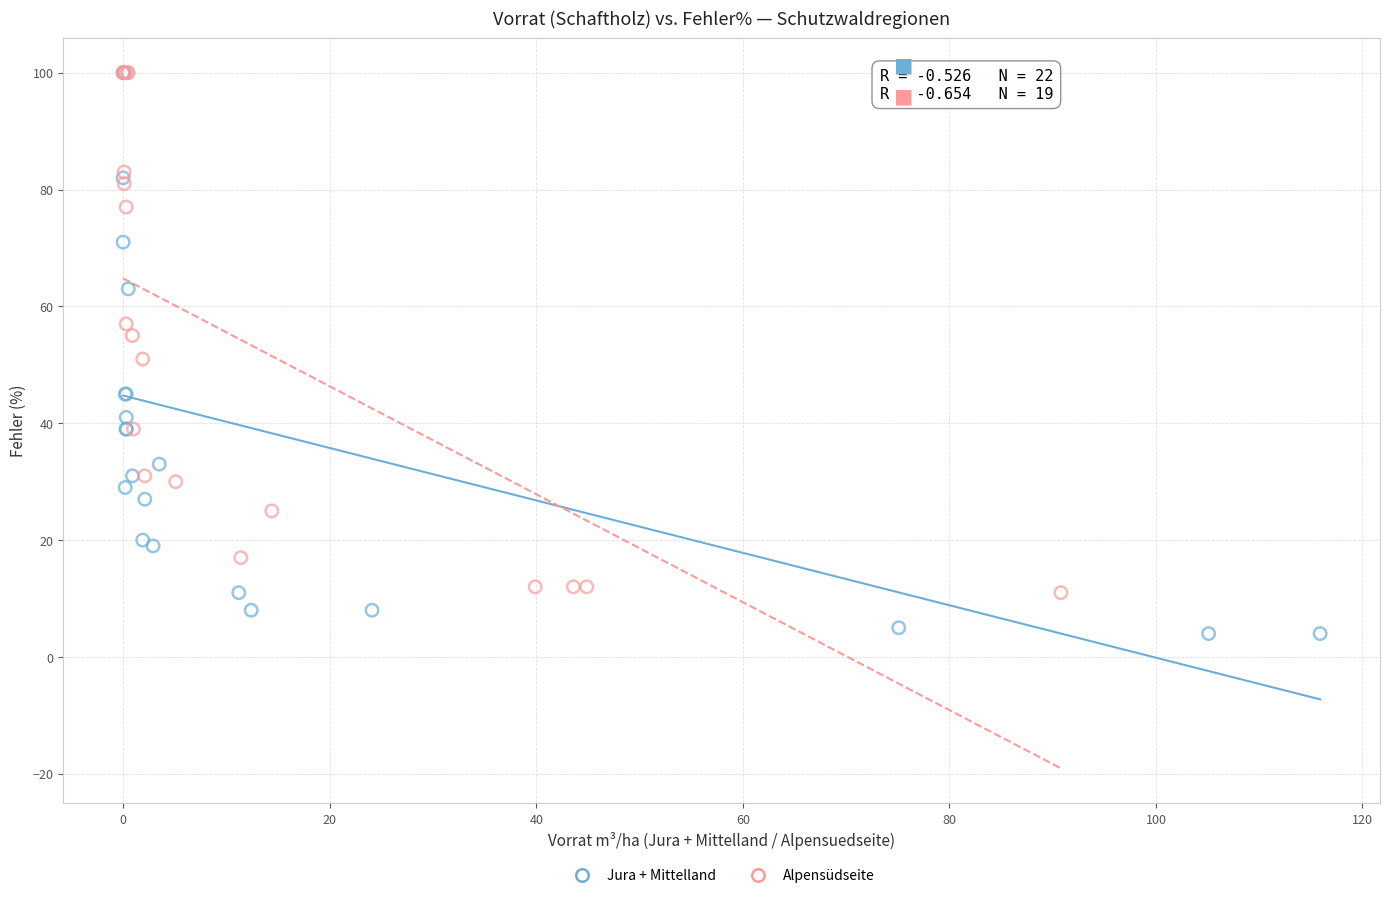

Which series contains the lowest Y value?

Jura + Mittelland